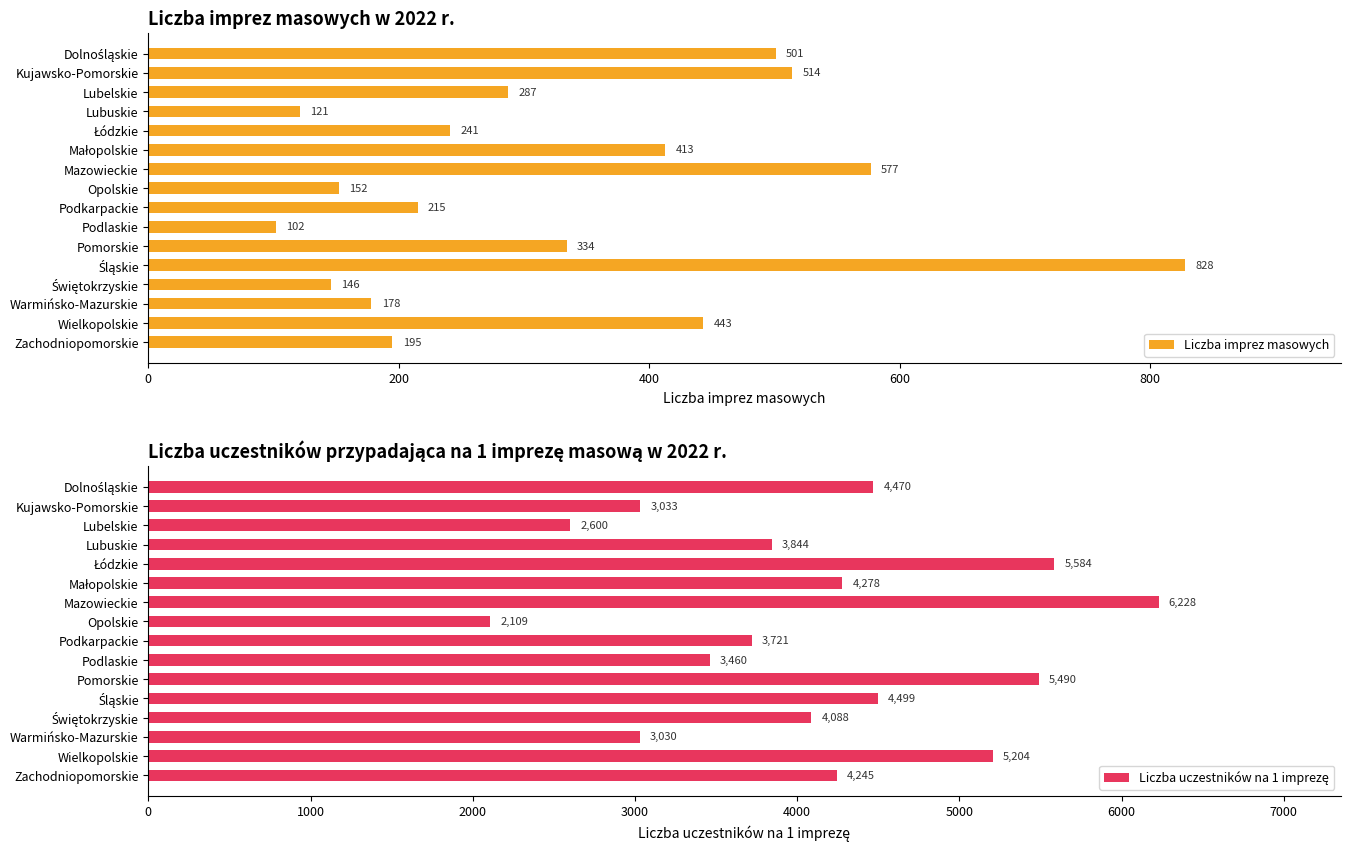

Is it true that Liczba imprez masowych equals 316.2 at Podkarpackie?

False